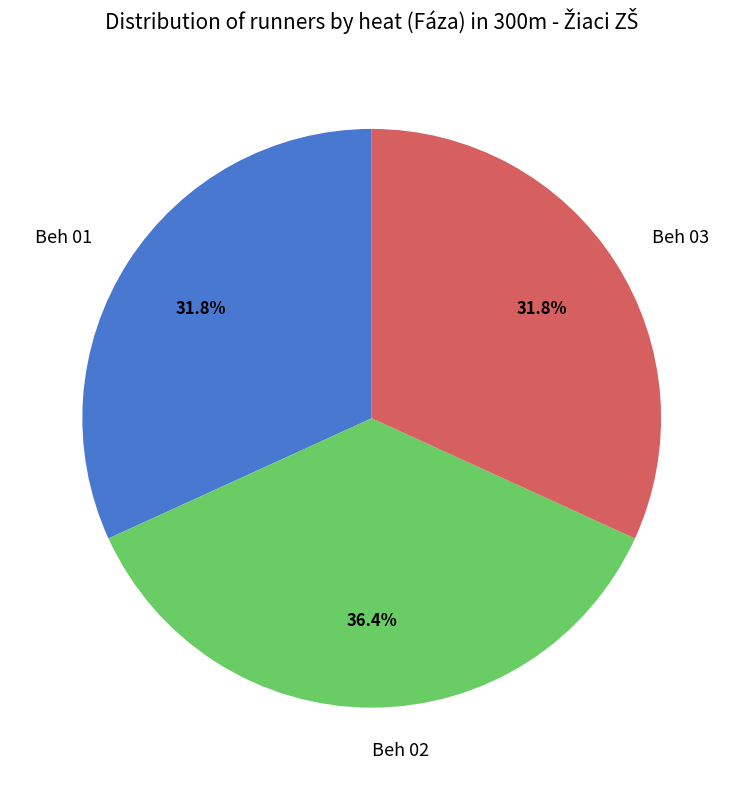

Between Beh 02 and Beh 01, which is larger?

Beh 02